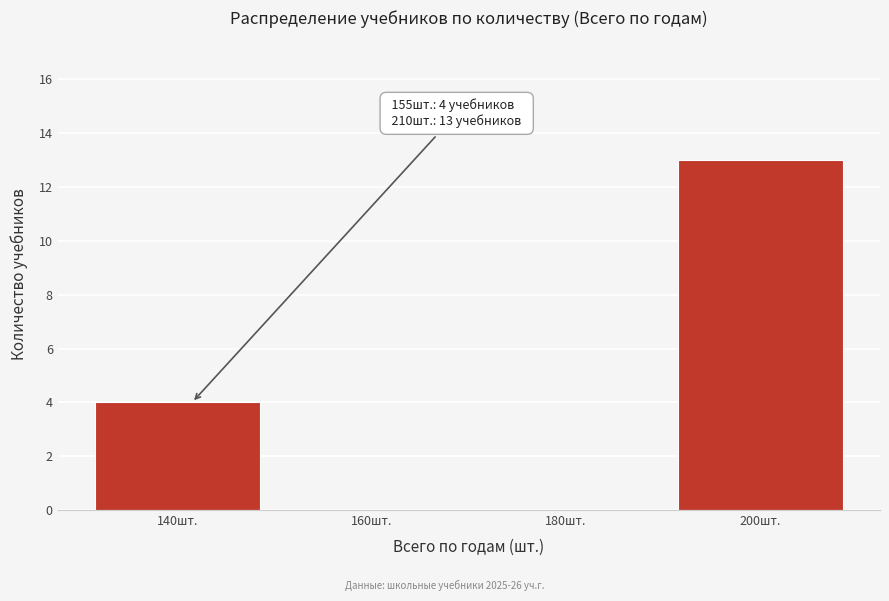

Reading right to left, list all the values displayed in this chart.

200шт.=13	180шт.=0	160шт.=0	140шт.=4